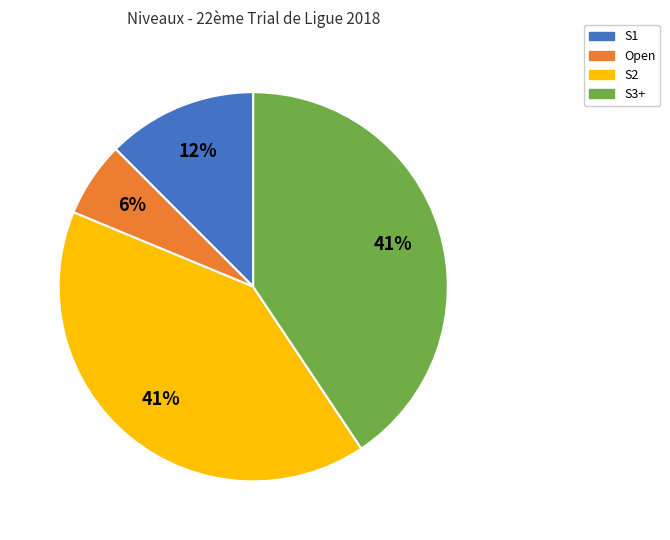

Is Open the majority of the pie?

No